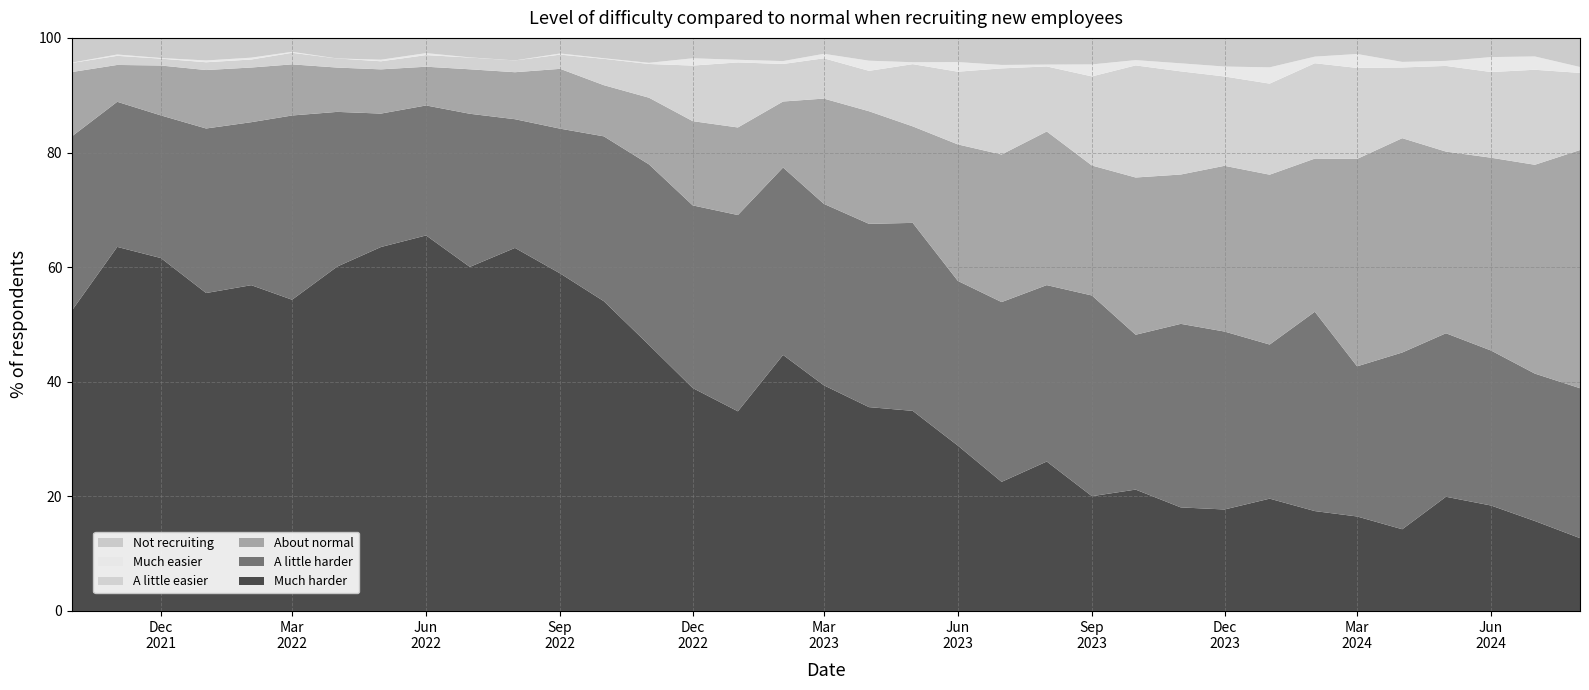

Reading left to right, extract all data points from this chart.

Much harder: 52.5	63.5	61.6	55.5	56.9	54.3	60.1	63.5	65.5	60.0	63.4	58.9	54.0	46.4	38.9	34.8	44.7	39.4	35.6	34.9	28.9	22.5	26.1	20.0	21.2	18.1	17.7	19.6	17.4	16.5	14.3	19.9	18.4	15.7	12.7
A little harder: 30.4	25.3	24.9	28.7	28.4	32.1	27.0	23.3	22.7	26.7	22.5	25.3	28.8	31.5	31.9	34.2	32.7	31.7	32.0	32.8	28.7	31.4	30.8	35.0	27.0	32.0	31.1	26.9	34.8	26.2	30.8	28.5	27.0	25.7	26.2
About normal: 11.2	6.4	8.7	10.2	9.5	8.9	7.7	7.7	6.8	7.8	8.2	10.4	8.9	11.6	14.7	15.3	11.5	18.4	19.6	16.8	23.8	25.8	26.8	22.7	27.4	26.1	28.9	29.6	26.7	36.2	37.4	31.7	33.6	36.4	41.6
Not recruiting: 4.3	2.9	3.5	3.9	3.4	2.4	3.6	3.8	2.7	3.4	3.9	2.7	3.5	4.3	3.6	3.8	4.0	2.8	4.0	4.2	4.2	4.7	4.7	4.6	3.9	4.4	5.0	5.1	3.3	2.8	4.2	4.0	3.4	3.2	5.1
Much easier: 0.1	0.2	0.1	0.3	0.3	0.2	0.0	0.3	0.3	0.0	0.0	0.2	0.1	0.2	1.3	0.5	0.5	0.8	1.8	0.3	1.7	0.6	0.3	2.1	0.9	1.4	1.7	2.8	1.1	2.4	1.0	0.9	2.6	2.3	1.0
A little easier: 1.6	1.6	1.2	1.4	1.4	2.0	1.6	1.4	2.0	2.0	2.1	2.5	4.6	5.9	9.7	11.3	6.5	7.0	7.0	10.9	12.7	15.0	11.3	15.6	19.6	18.0	15.6	15.9	16.6	15.9	12.3	14.9	14.9	16.6	13.5